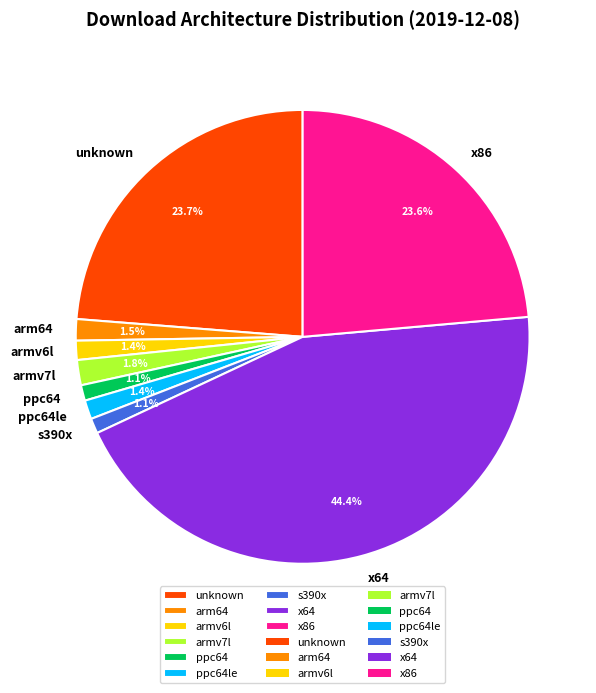

To the nearest percent, what percentage of the pie is ppc64le?

1%